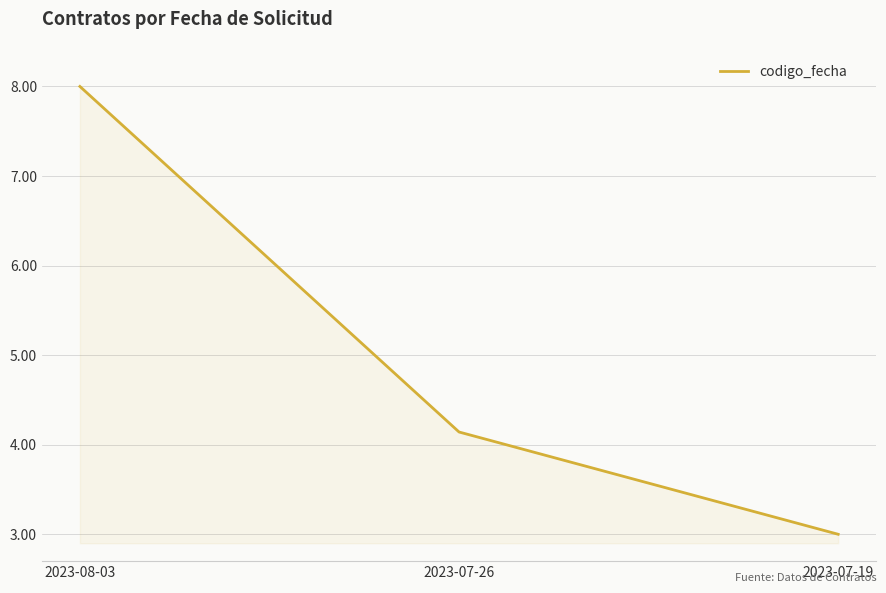

Is it true that the value at 2023-08-03 is 5.0?

False